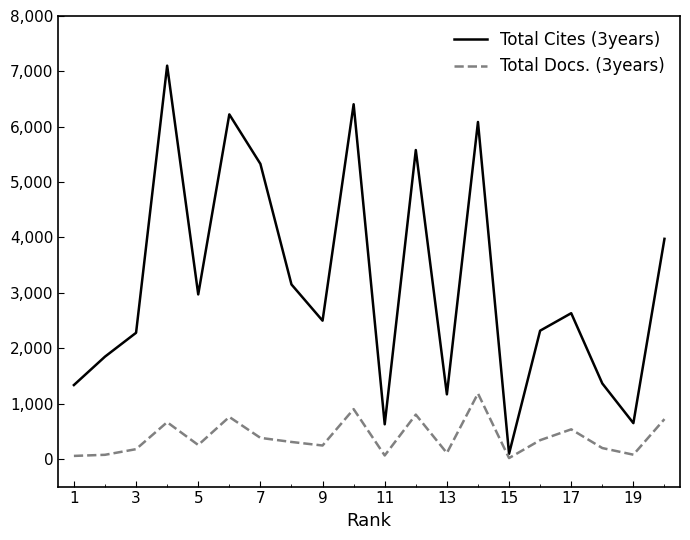

List the series in order of their overall mean, lowest first.

Total Docs. (3years), Total Cites (3years)